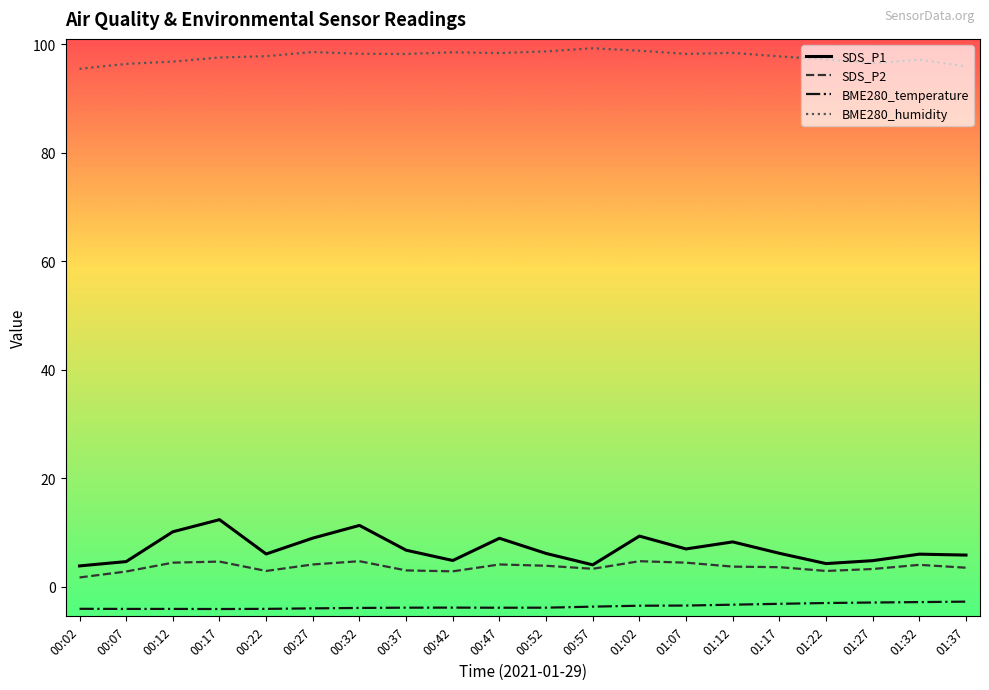

Is it true that SDS_P1 equals 4.6 at 00:07?

True